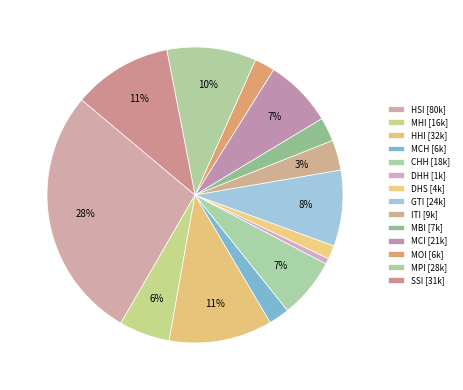

Rank the categories by value from highest to lowest.

HSI, HHI, SSI, MPI, GTI, MCI, CHH, MHI, ITI, MBI, MCH, MOI, DHS, DHH